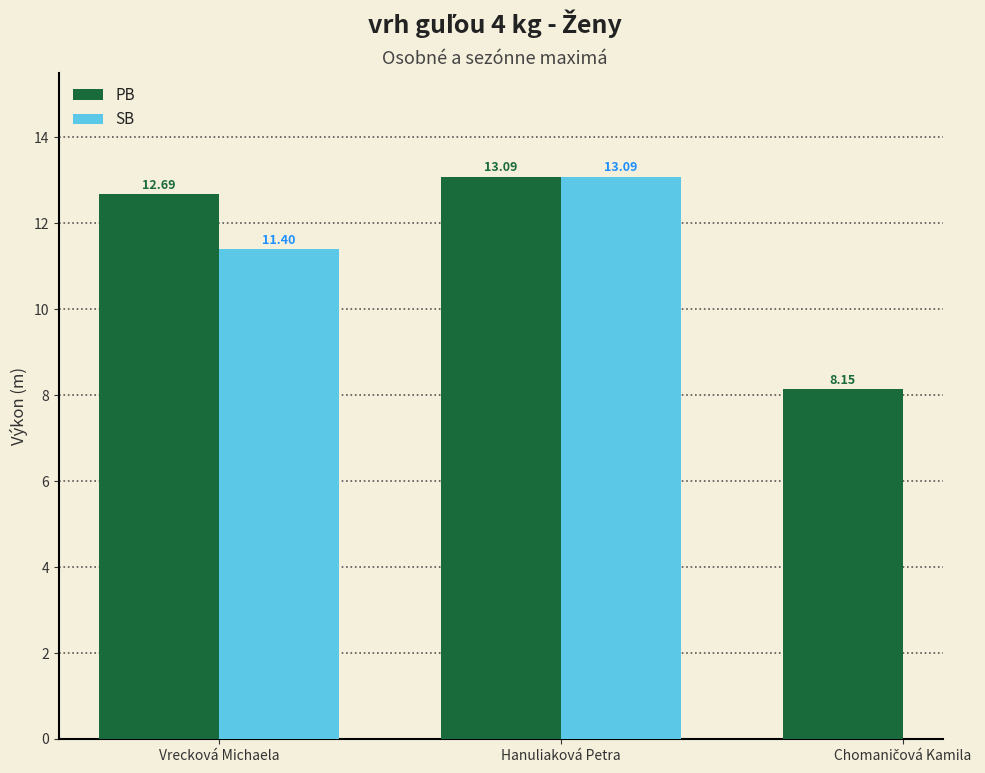

At which label does the data first exceed 12?

Vrecková Michaela